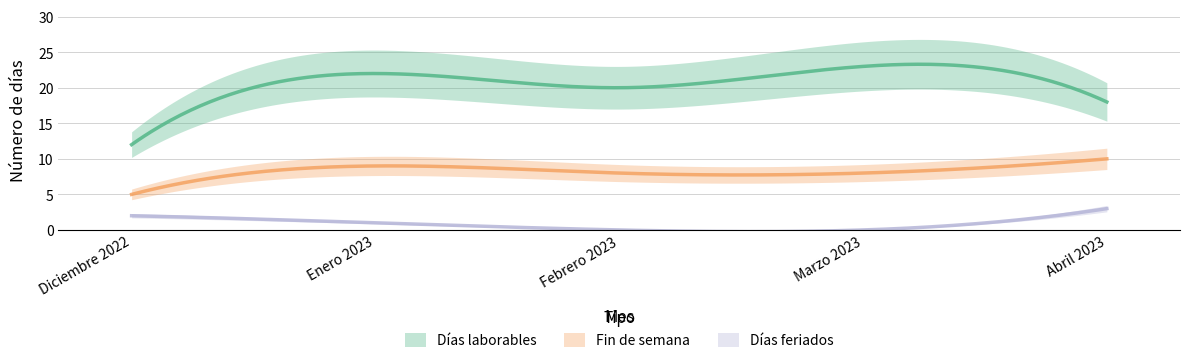

What is the sum of all Días feriados values?

6